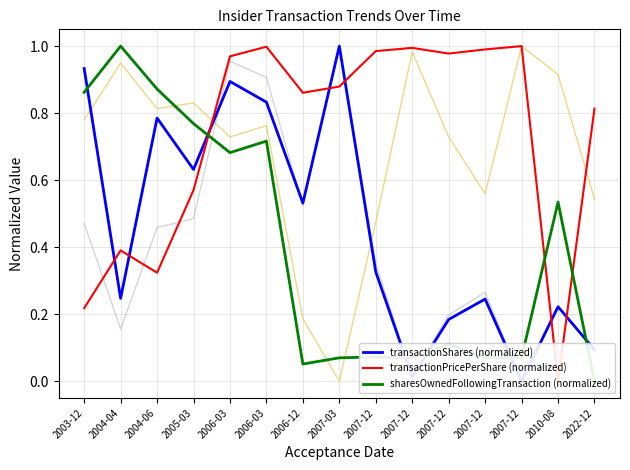

Which series ends up on top after the final intersection of transactionShares (normalized) and transactionPricePerShare (normalized)?

transactionPricePerShare (normalized)